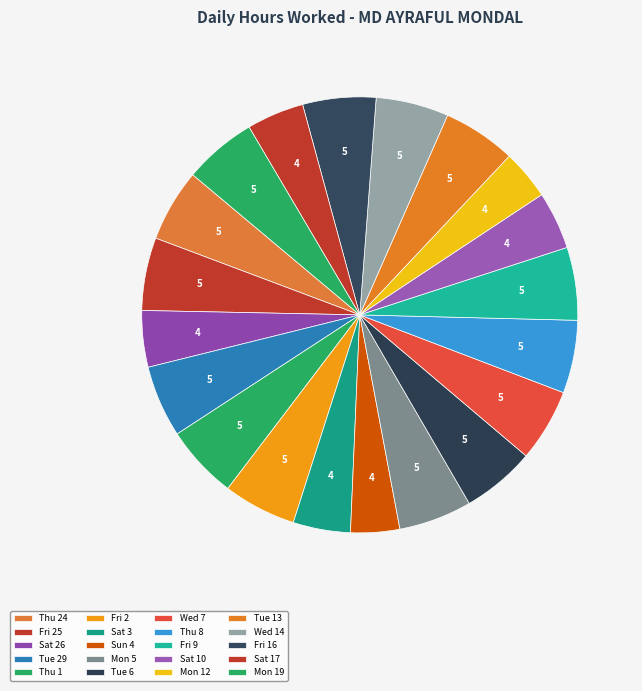

Does Thu 24 account for over 50% of the chart?

No